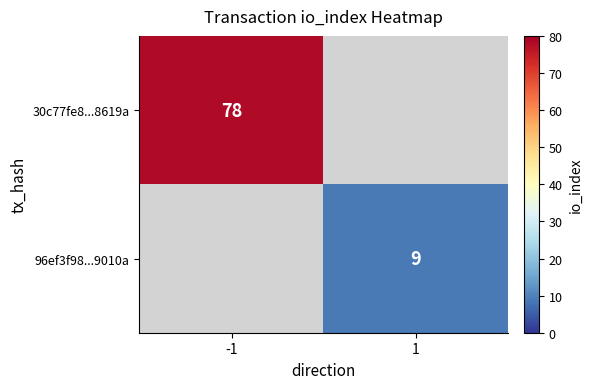

The value of 30c77fe8...8619a at -1 is 78. True or false?

True